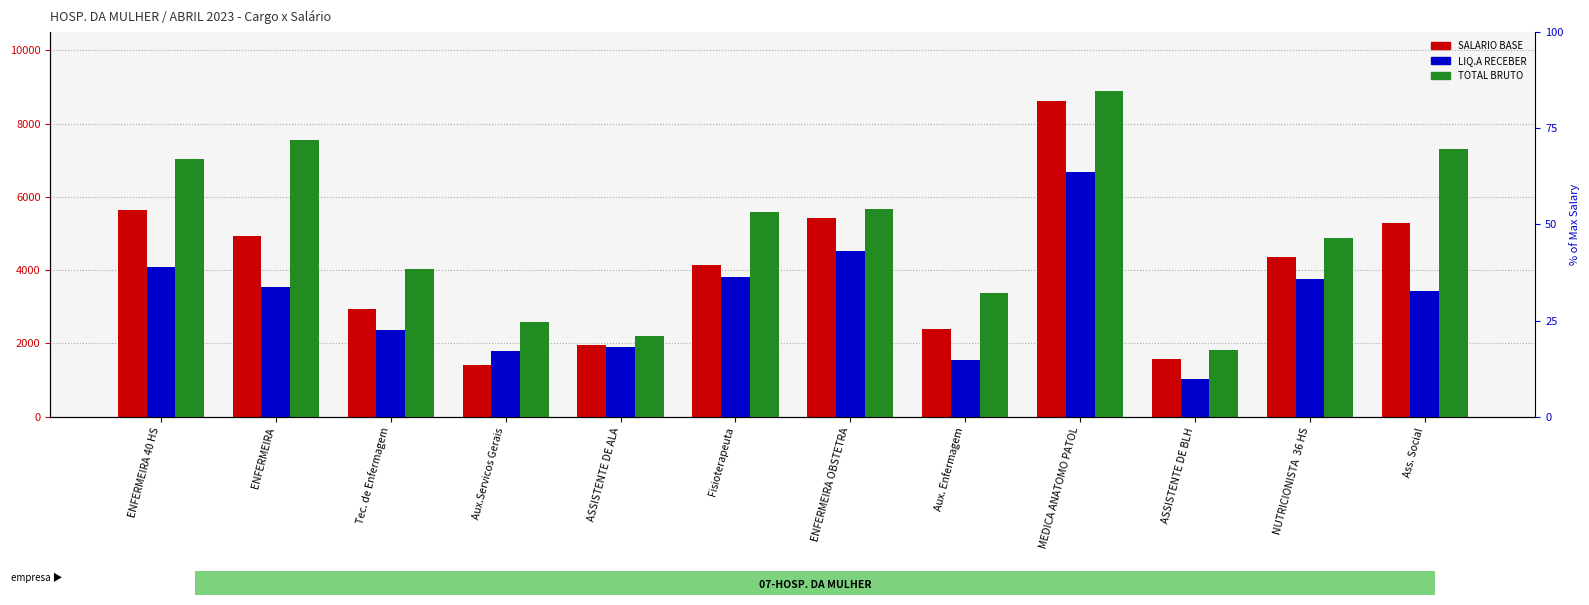

True or false: TOTAL BRUTO has a value of 2268.1 at ENFERMEIRA.

False